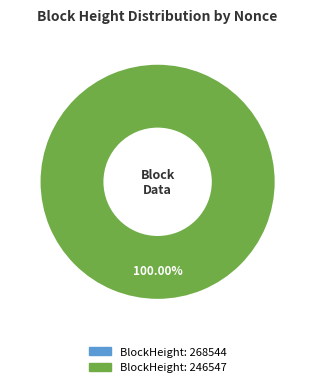

True or false: 246547 accounts for 99% of the total.

False